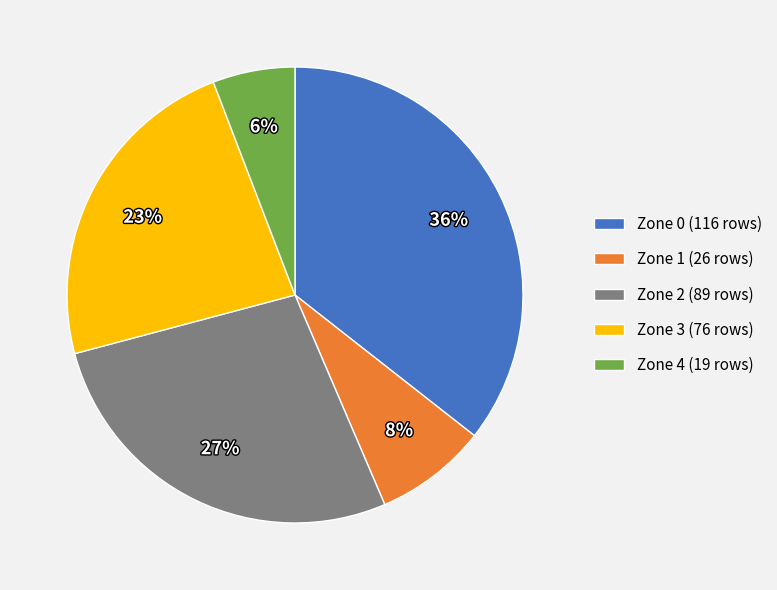

The Zone 4 slice represents 6% of the pie. True or false?

True